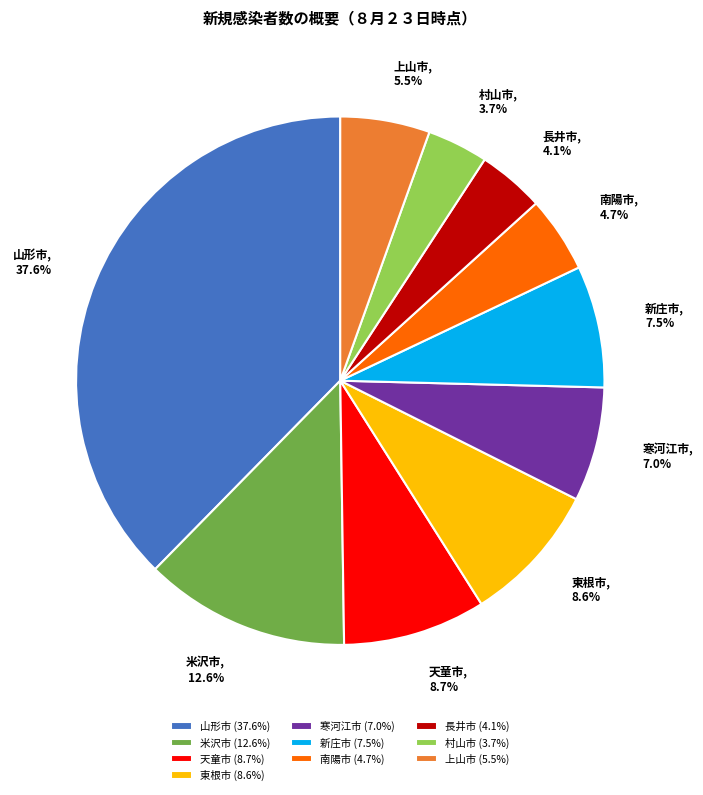

To the nearest percent, what percentage of the pie is 米沢市?

13%